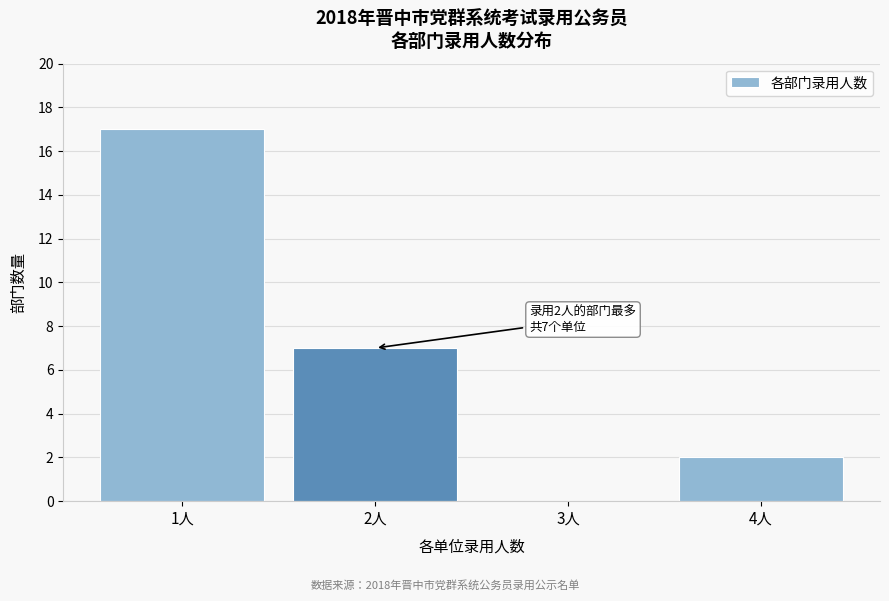

Reading left to right, what are all the values shown in this chart?

1人=17	2人=7	3人=0	4人=2